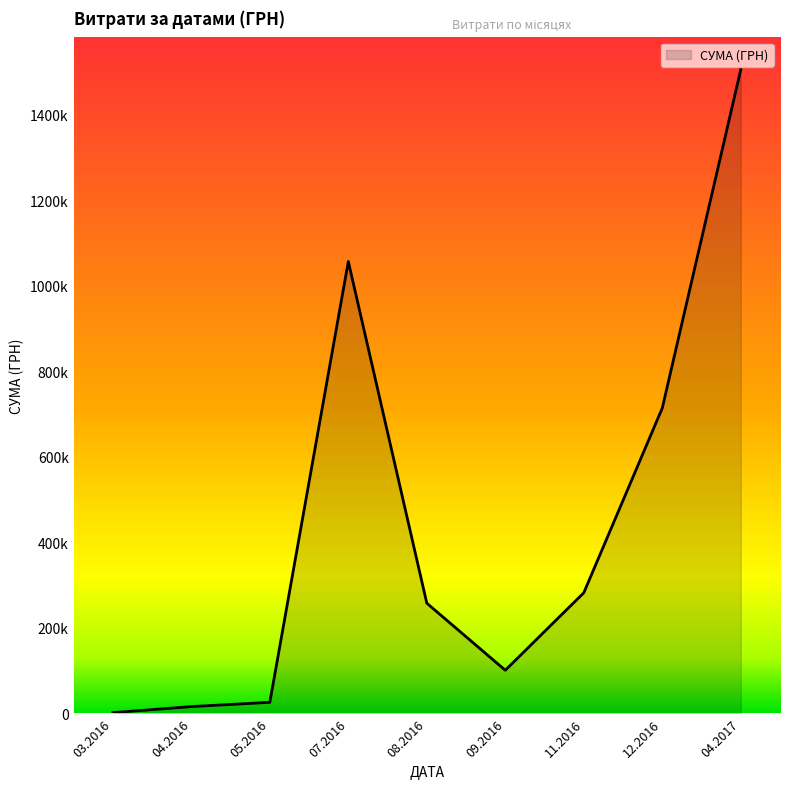

Does the chart display data point markers on the line(s)?

No